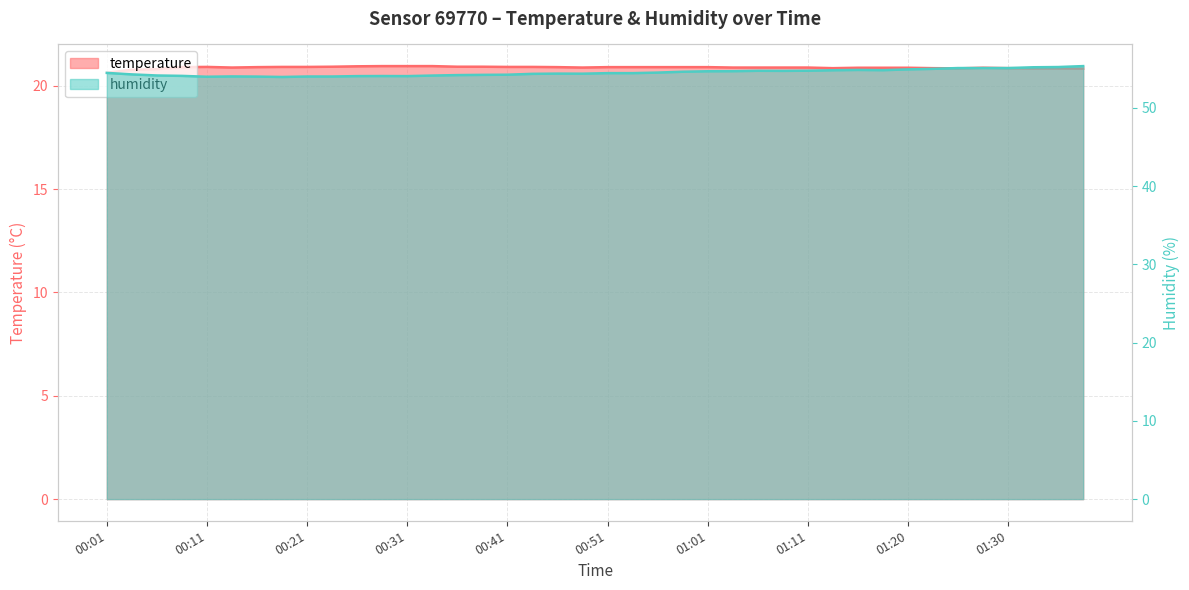

Reading left to right, extract all data points from this chart.

temperature: 00:01=20.6	00:03=20.8	00:06=20.8	00:08=20.9	00:11=20.9	00:14=20.9	00:16=20.9	00:18=20.9	00:21=20.9	00:24=20.9	00:26=20.9	00:29=20.9	00:31=20.9	00:33=20.9	00:36=20.9	00:38=20.9	00:41=20.9	00:43=20.9	00:46=20.9	00:48=20.9	00:51=20.9	00:53=20.9	00:56=20.9	00:58=20.9	01:01=20.9	01:03=20.9	01:06=20.9	01:08=20.9	01:11=20.9	01:13=20.9	01:15=20.9	01:18=20.9	01:20=20.9	01:23=20.9	01:25=20.8	01:28=20.9	01:30=20.9	01:33=20.8	01:35=20.8	01:38=20.8
humidity: 00:01=54.5	00:03=54.3	00:06=54.1	00:08=54.1	00:11=54.0	00:14=54.0	00:16=54.0	00:18=54.0	00:21=54.0	00:24=54.0	00:26=54.1	00:29=54.1	00:31=54.1	00:33=54.1	00:36=54.2	00:38=54.2	00:41=54.2	00:43=54.4	00:46=54.4	00:48=54.4	00:51=54.4	00:53=54.4	00:56=54.5	00:58=54.6	01:01=54.7	01:03=54.7	01:06=54.7	01:08=54.7	01:11=54.8	01:13=54.8	01:15=54.9	01:18=54.8	01:20=54.9	01:23=55.0	01:25=55.1	01:28=55.1	01:30=55.1	01:33=55.2	01:35=55.2	01:38=55.3